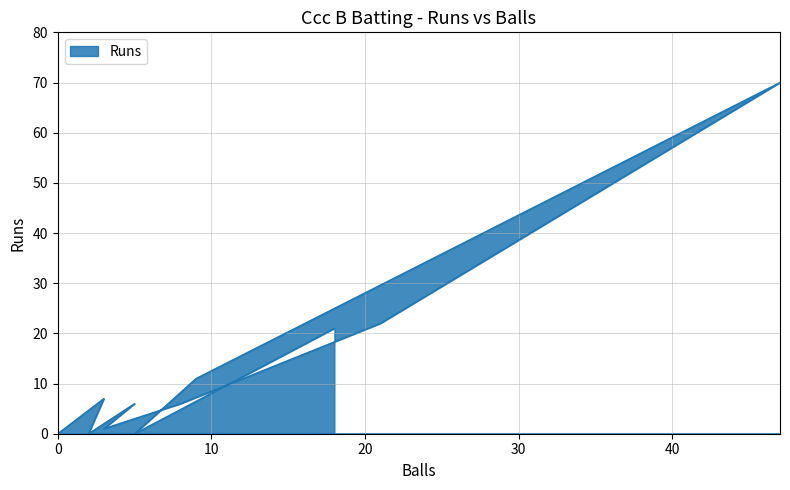

What is the average value?

13